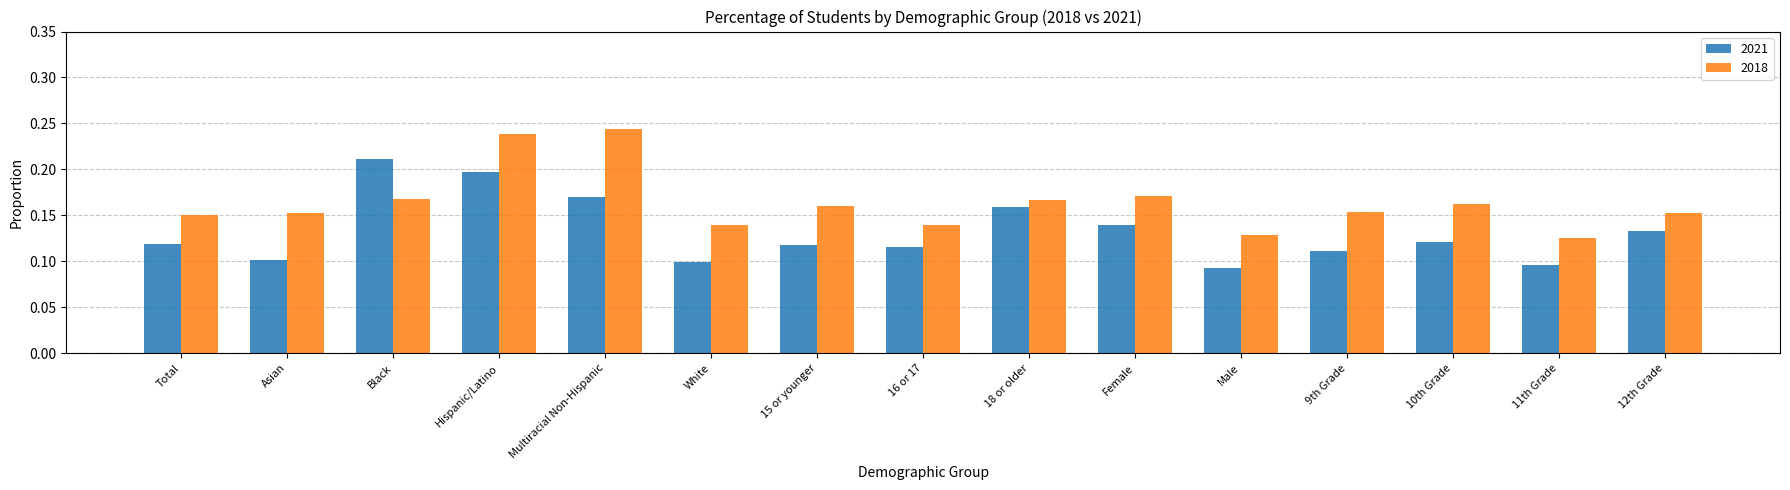

At which label does 2021 reach its peak?

Black